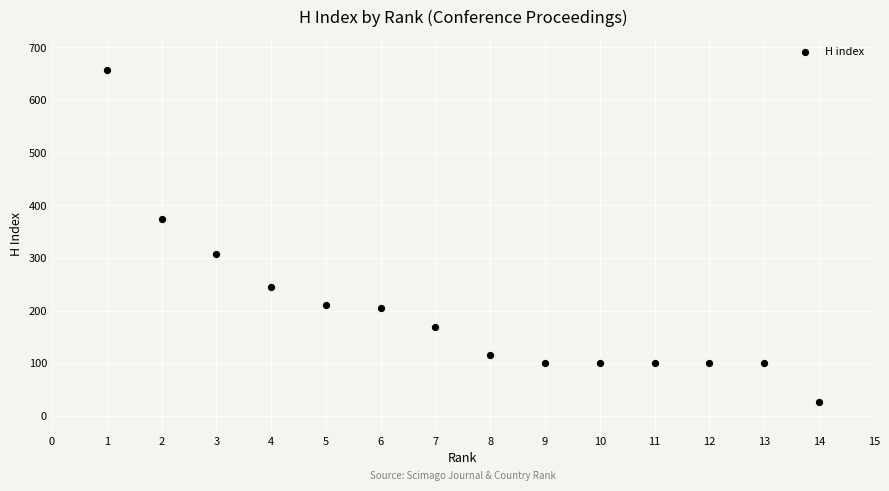

What is the range of X values (max minus min)?

13